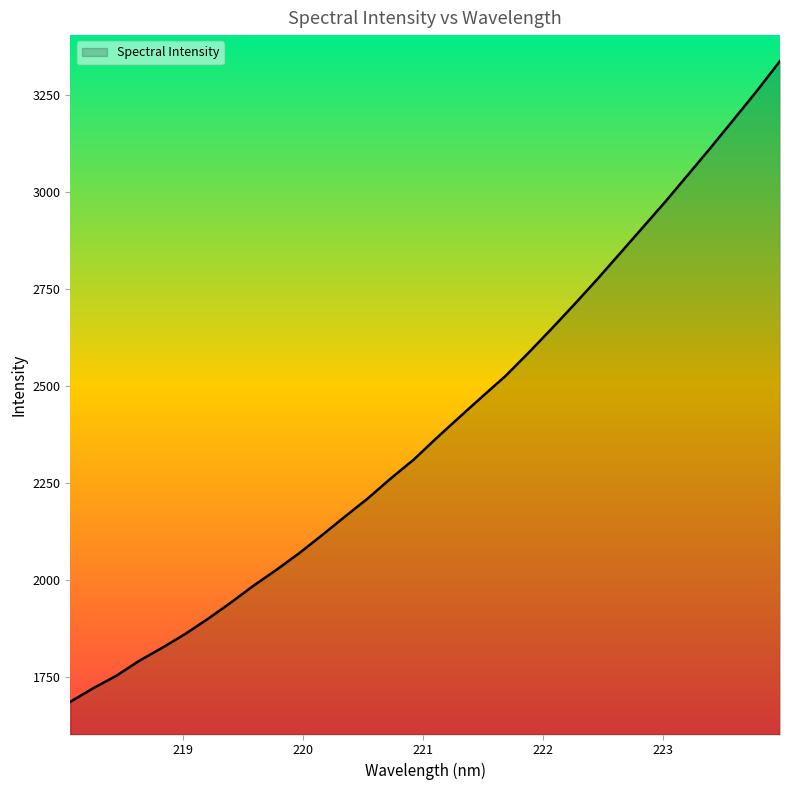

What is the maximum value shown in the chart?

3338.3